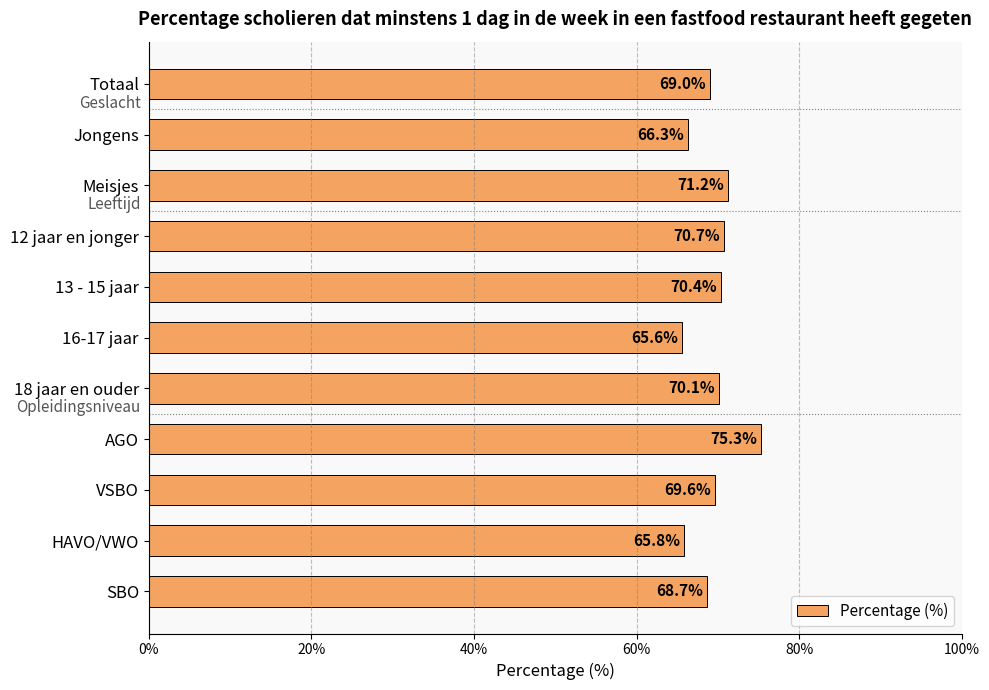

Are the bars horizontal?

Yes